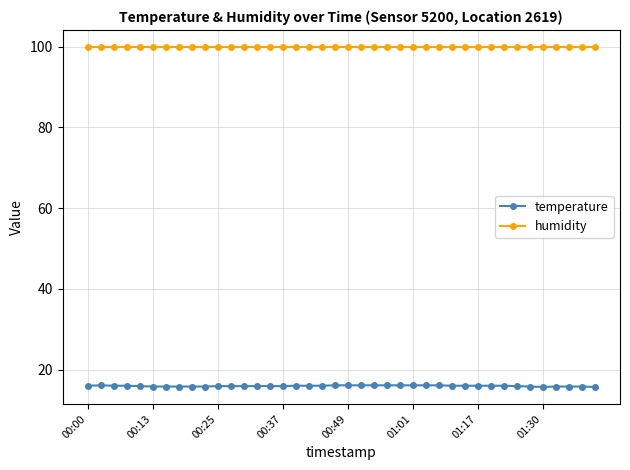

What is the maximum value for humidity?

99.9